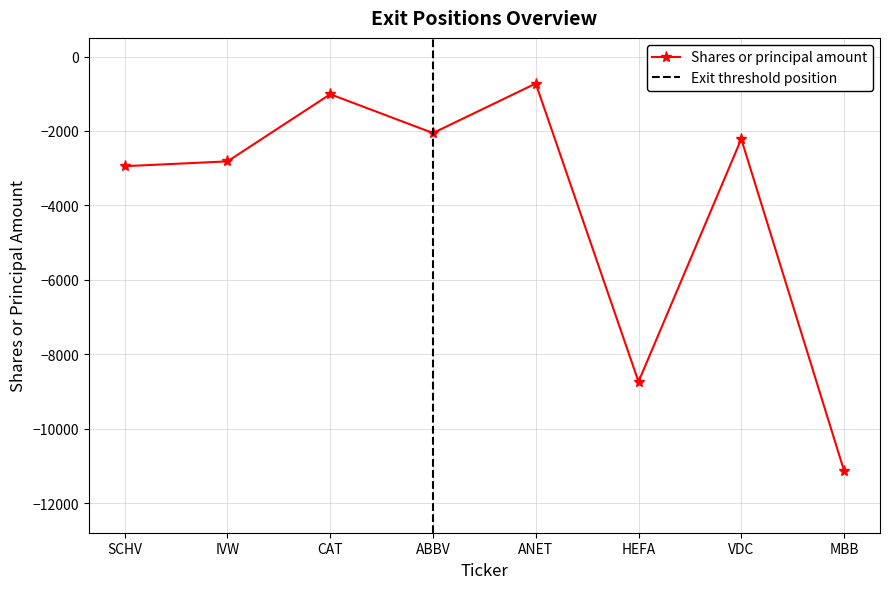

What is the change in value from IVW to MBB?

-8304